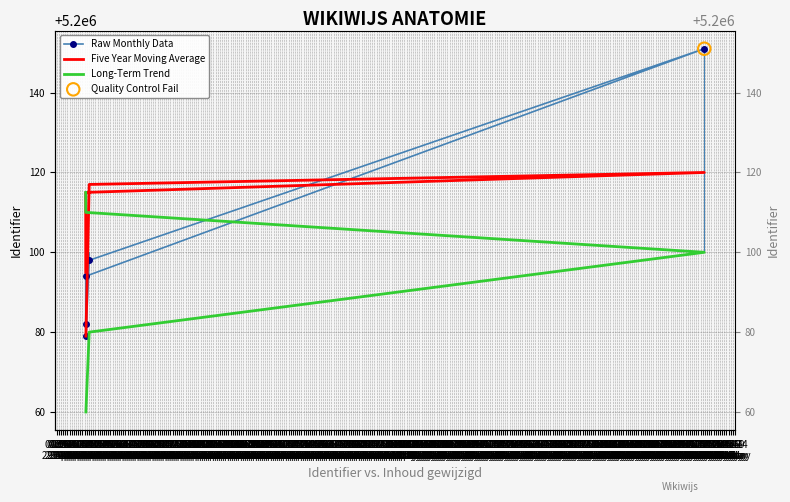

Which series has the largest total across all categories?

Five Year Moving Average